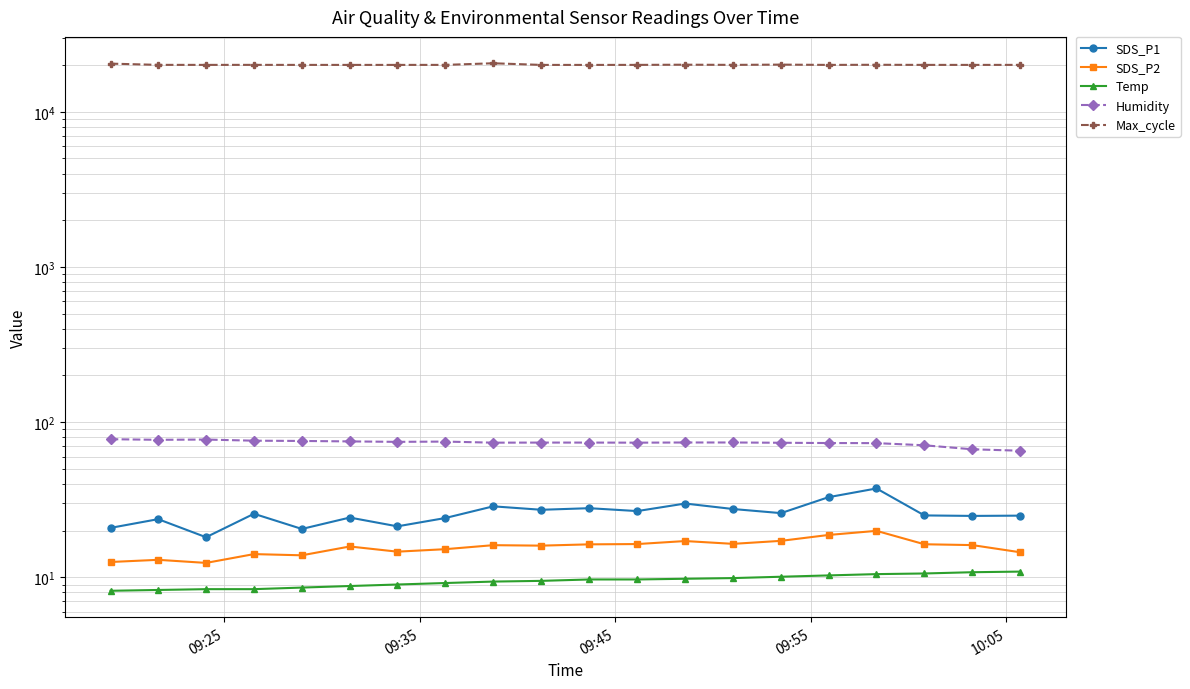

Reading left to right, extract all data points from this chart.

SDS_P1: 20.9	23.7	18.1	25.7	20.5	24.3	21.3	24.1	28.7	27.3	27.9	26.8	29.9	27.6	25.9	32.9	37.4	25.1	24.9	25.0
SDS_P2: 12.6	13.0	12.4	14.1	13.9	15.8	14.7	15.2	16.1	16.0	16.3	16.4	17.1	16.4	17.2	18.8	19.9	16.4	16.1	14.5
Temp: 8.2	8.3	8.4	8.4	8.6	8.8	9.0	9.2	9.4	9.5	9.7	9.7	9.8	9.9	10.1	10.3	10.5	10.6	10.8	10.9
Humidity: 77.7	77.0	77.3	76.0	75.7	75.2	74.7	75.0	73.8	73.9	73.9	73.8	74.0	74.0	73.7	73.4	73.3	71.0	66.9	65.5
Max_cycle: 20421.0	20052.0	20045.0	20053.0	20040.0	20041.0	20041.0	20045.0	20534.0	20038.0	20038.0	20045.0	20102.0	20049.0	20124.0	20041.0	20077.0	20044.0	20041.0	20049.0